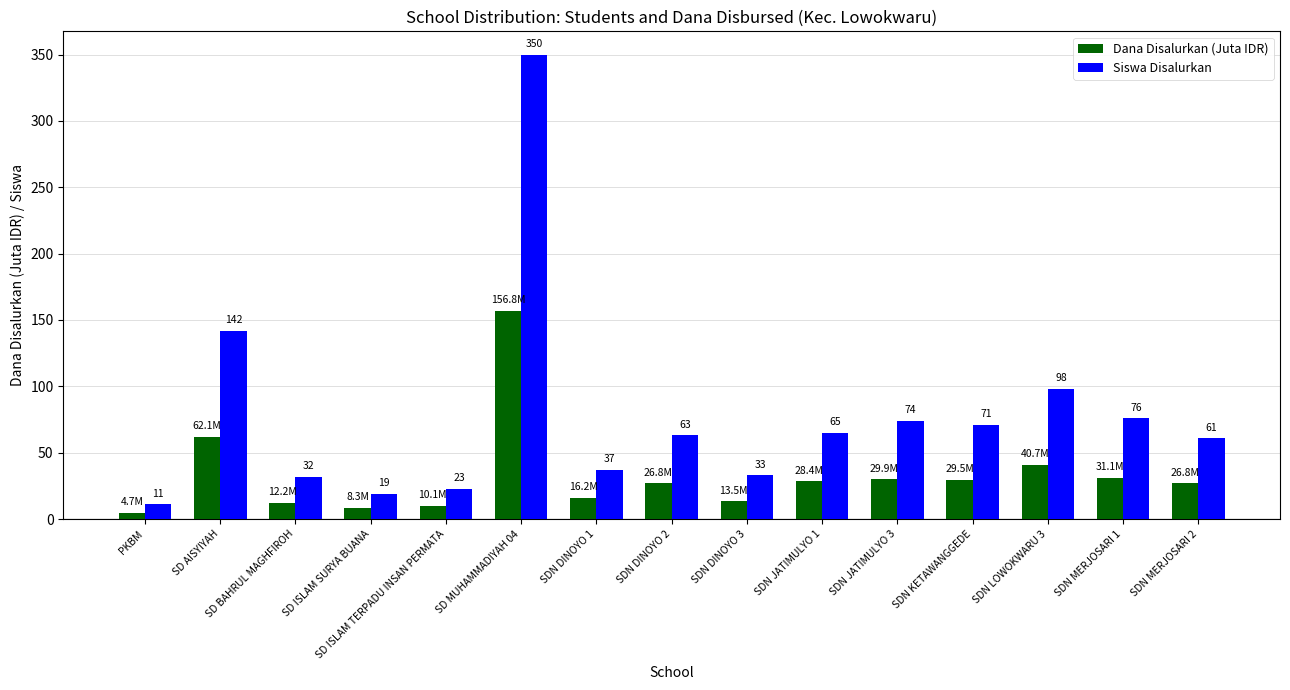

What is the label of the 15th bar from the right?

PKBM